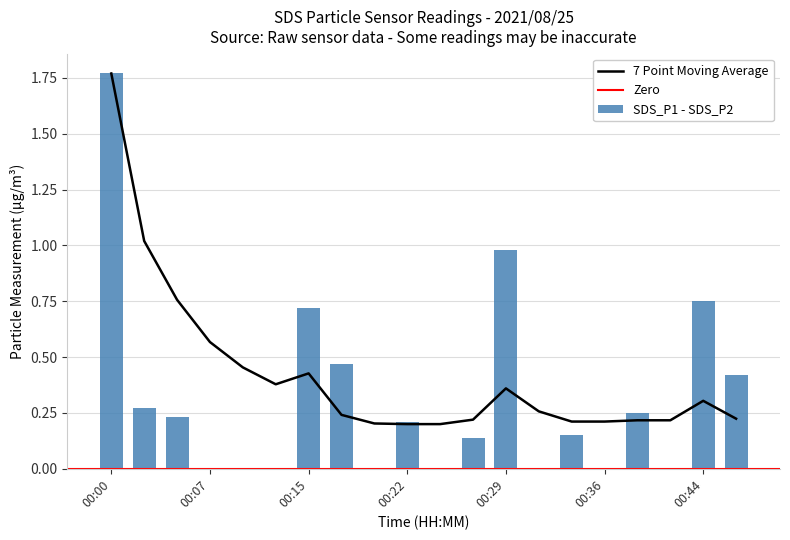

What is the spread (max minus min) of values at 00:44?

0.8